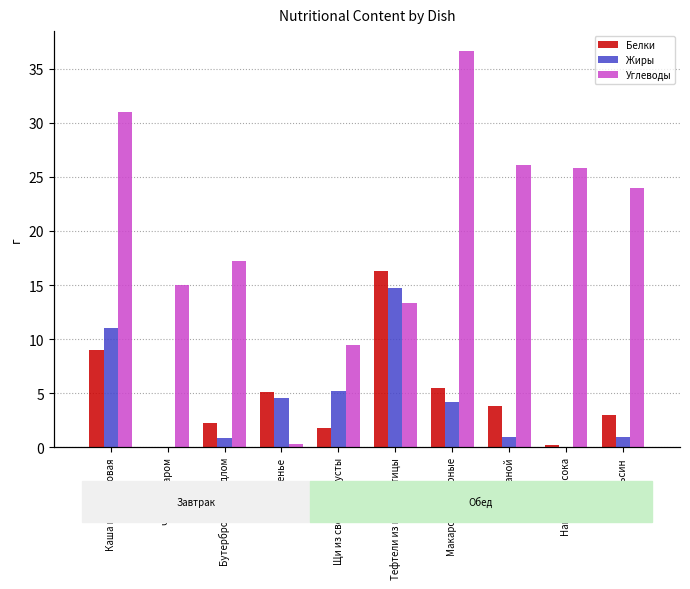

What is the difference between the highest and lowest values at Тефтели из грудок птицы?

3.0